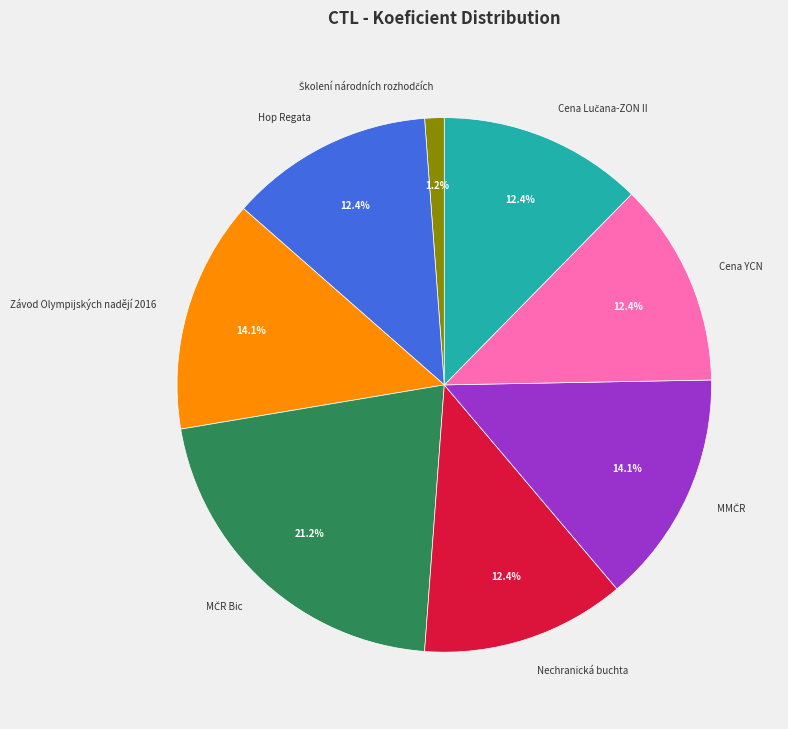

How many slices are in this pie chart?

8